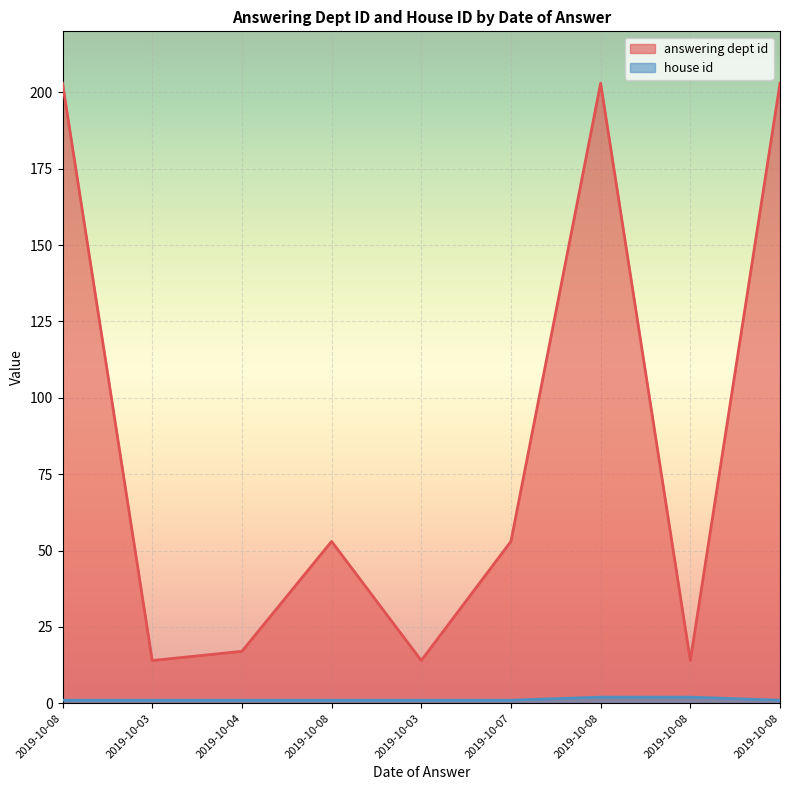

Reading right to left, extract all data points from this chart.

answering dept id: 2019-10-08=203	2019-10-08=14	2019-10-08=203	2019-10-07=53	2019-10-03=14	2019-10-08=53	2019-10-04=17	2019-10-03=14	2019-10-08=203
house id: 2019-10-08=1	2019-10-08=2	2019-10-08=2	2019-10-07=1	2019-10-03=1	2019-10-08=1	2019-10-04=1	2019-10-03=1	2019-10-08=1